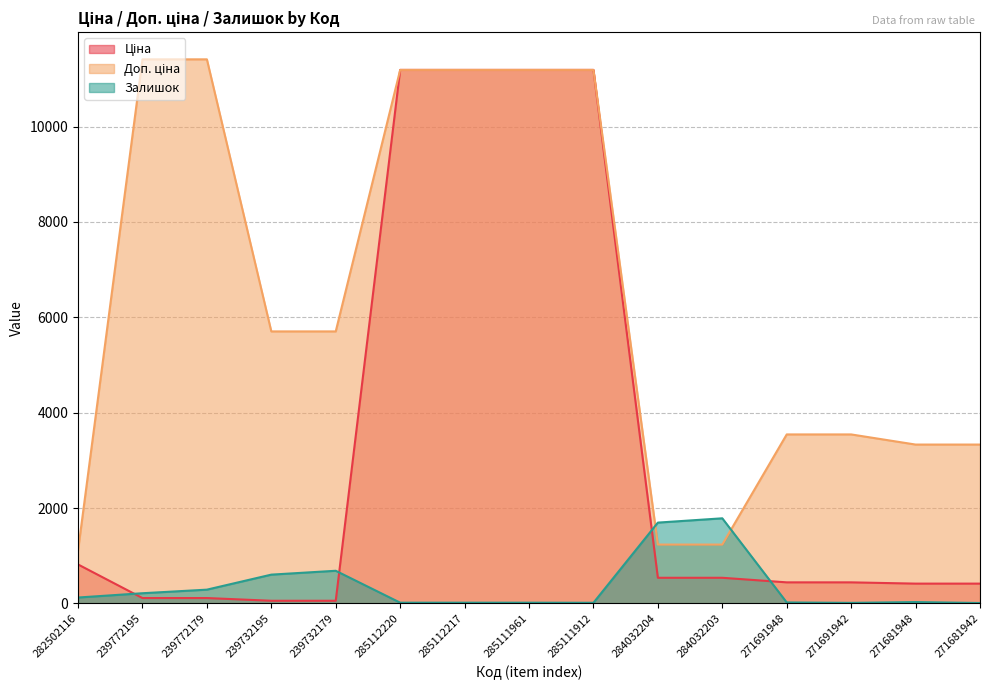

What is the total value across all series at 282502116?

2052.7